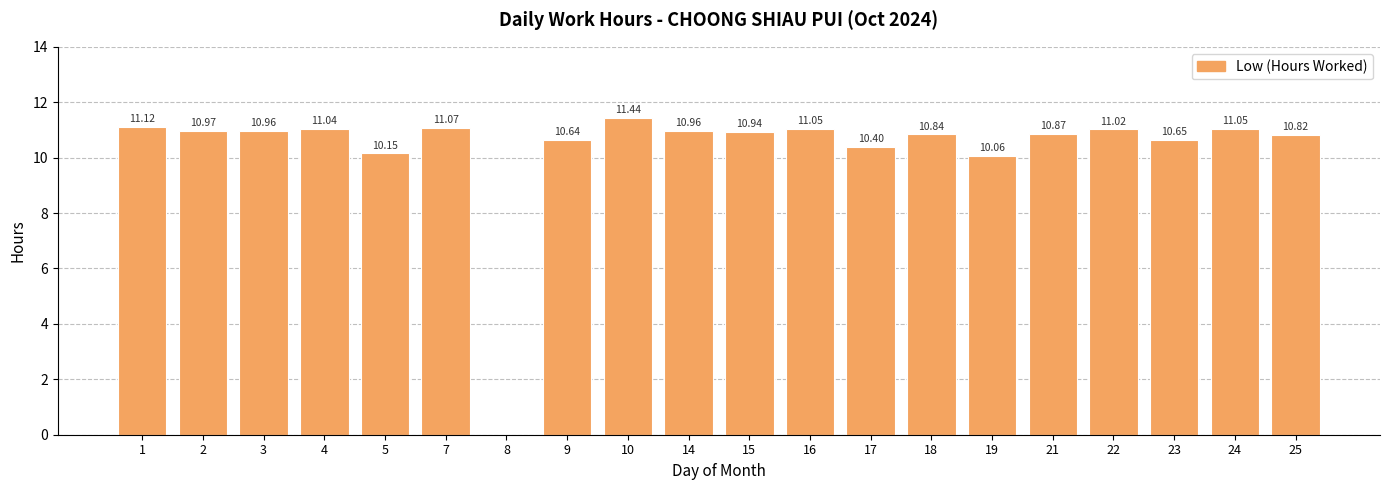

What is the difference between the values at 19 and 4?

1.0